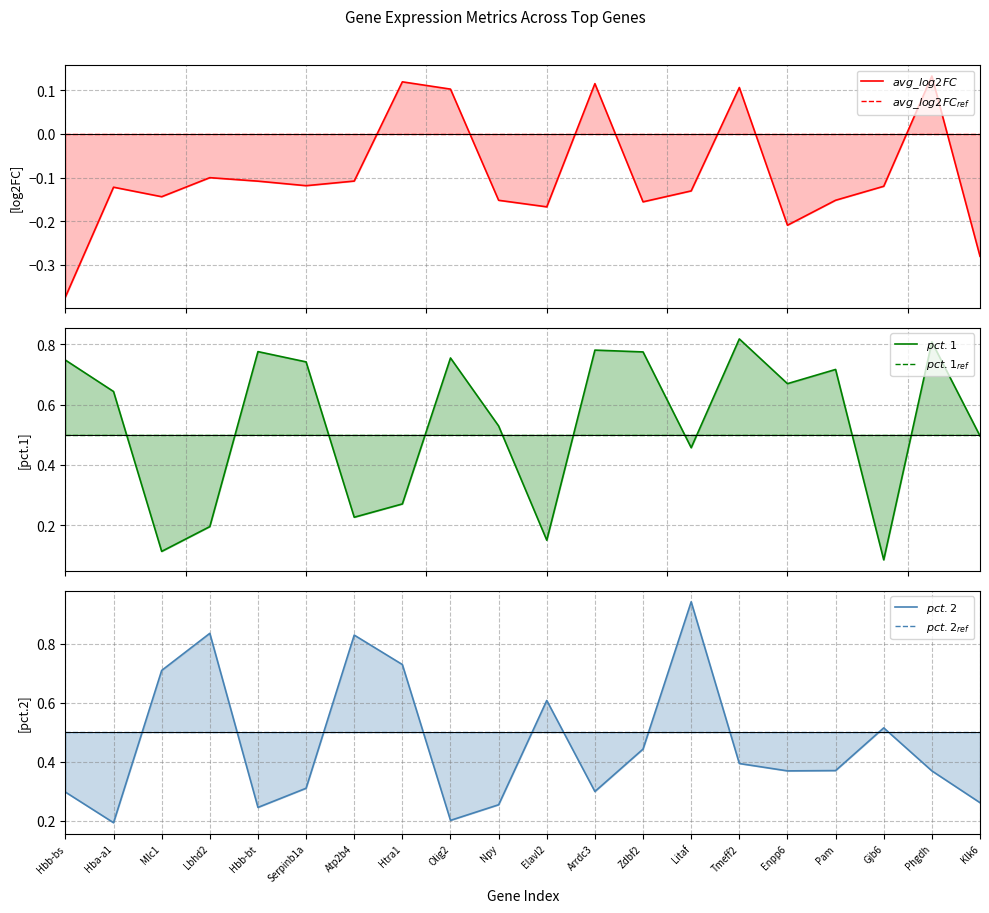

The $pct.1$ series shows 0.7 at Hbb-bs. True or false?

True